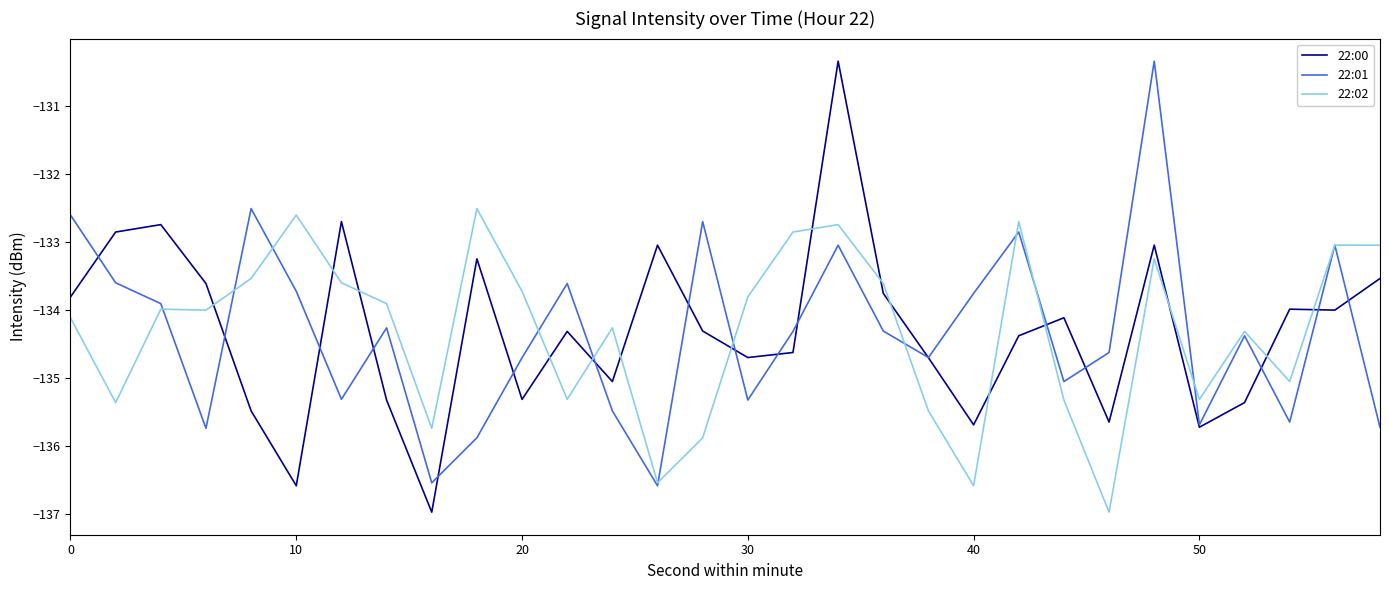

Which series ends up on top after the final intersection of 22:00 and 22:02?

22:02